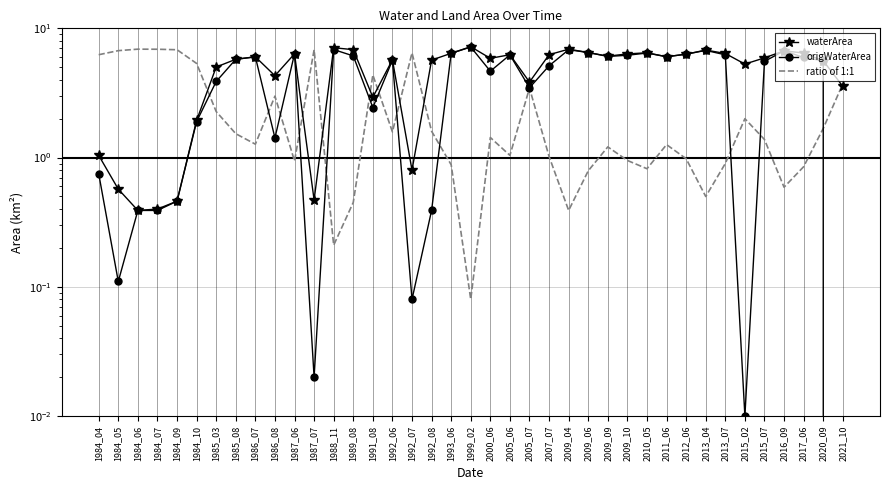

List the series in order of their peak value, highest first.

waterArea, origWaterArea, ratio of 1:1